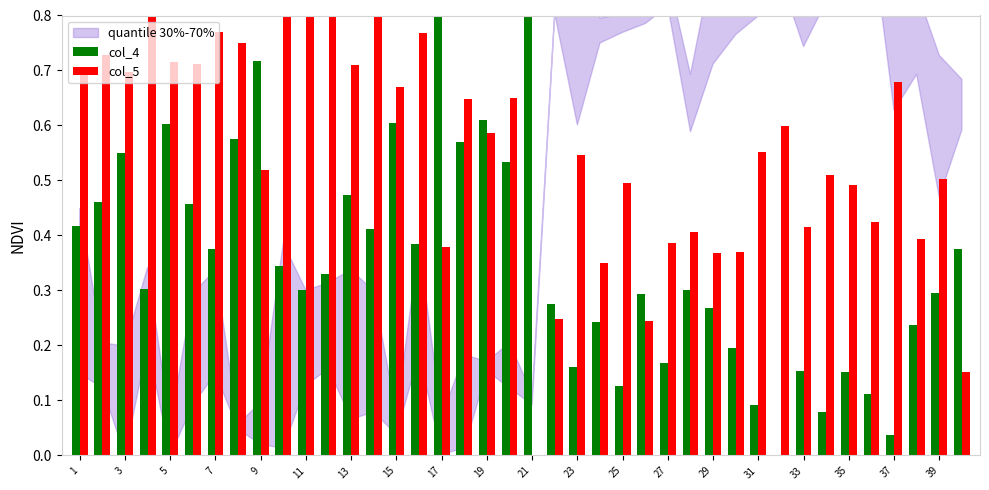

Which series changed the most between 31 and 32?

col_5